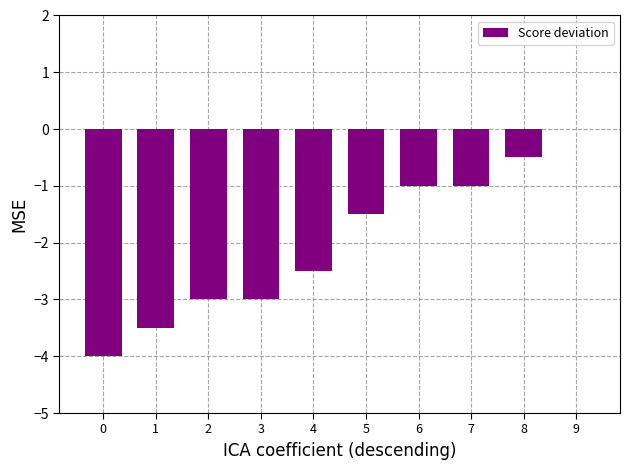

Is it true that the value at 4 is -3.8?

False